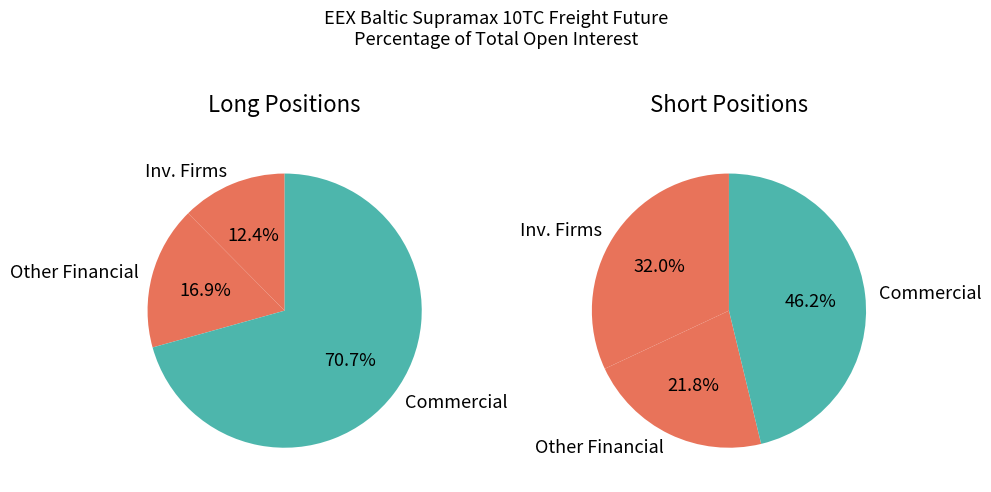

Which slice is the largest?

Commercial Undertakings